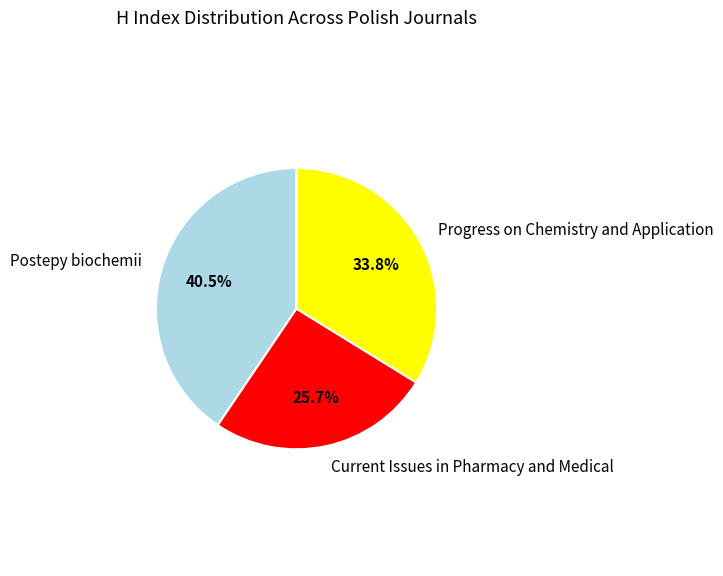

What percentage is the Progress on Chemistry and Application slice, to the nearest percent?

34%